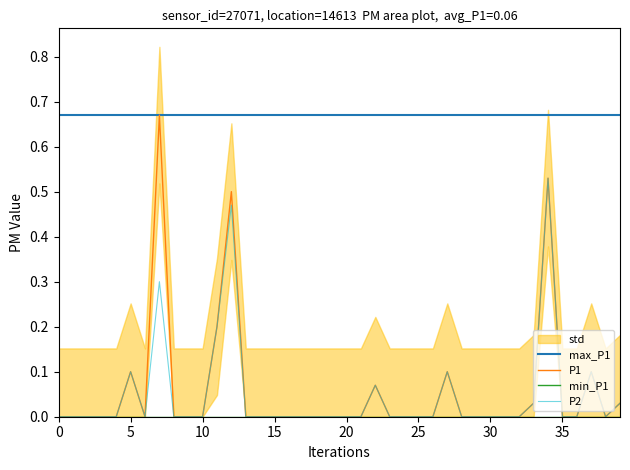

Does the chart have visible grid lines?

No